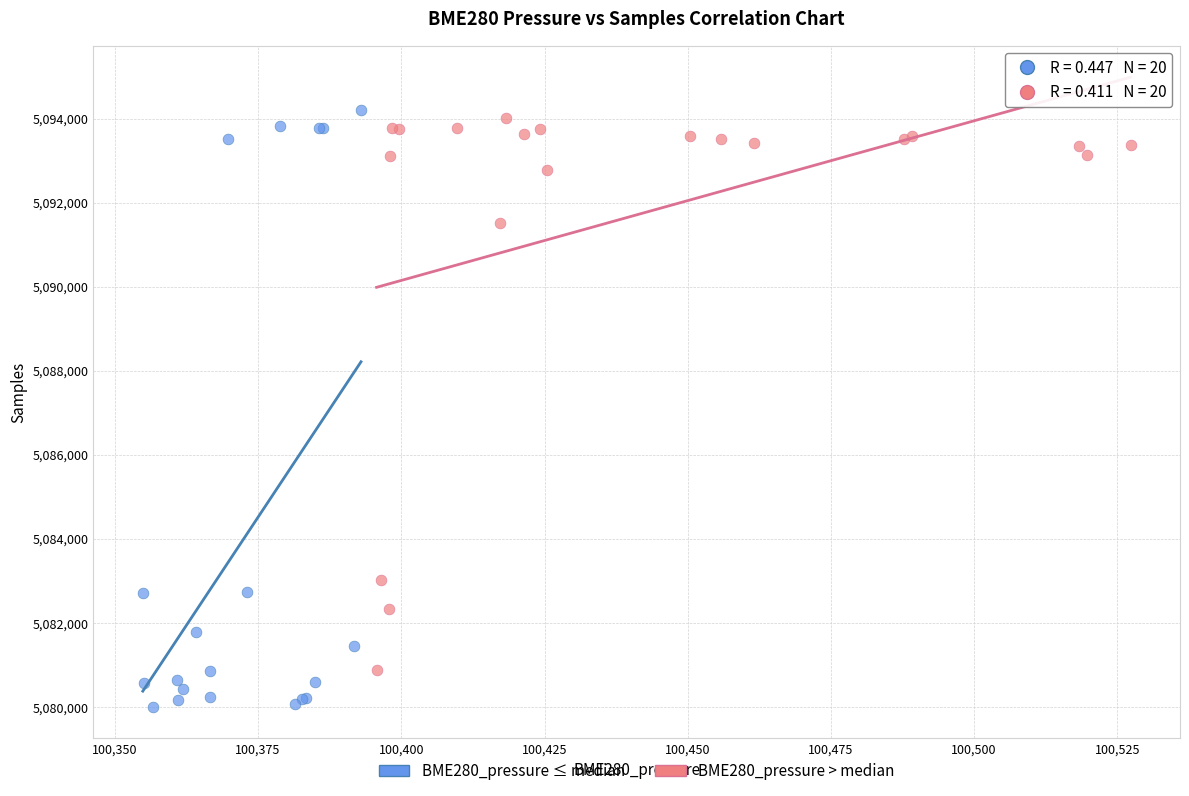

What are all the series names shown in the legend?

BME280_pressure ≤ median, BME280_pressure > median